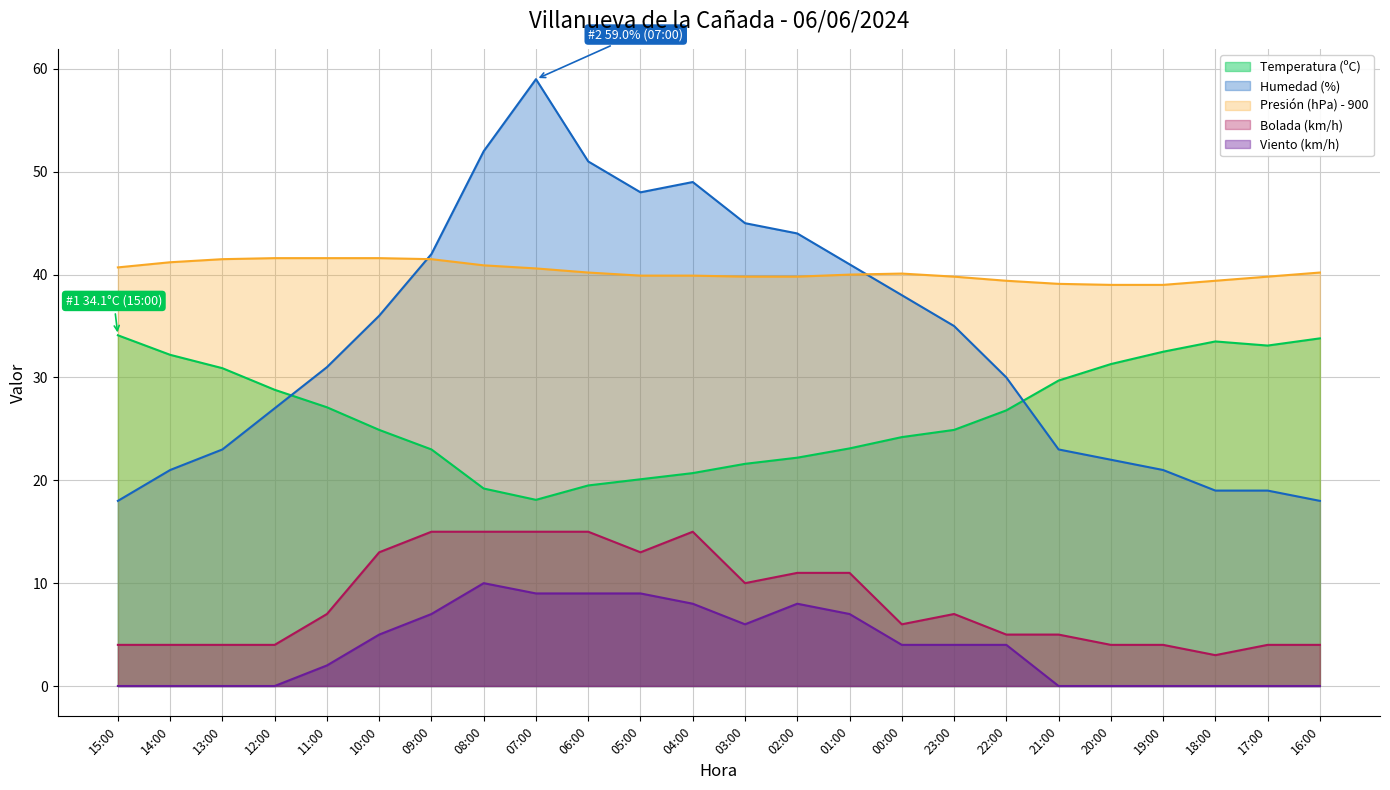

Is it true that Viento (km/h) equals -3.0 at 16:00?

False